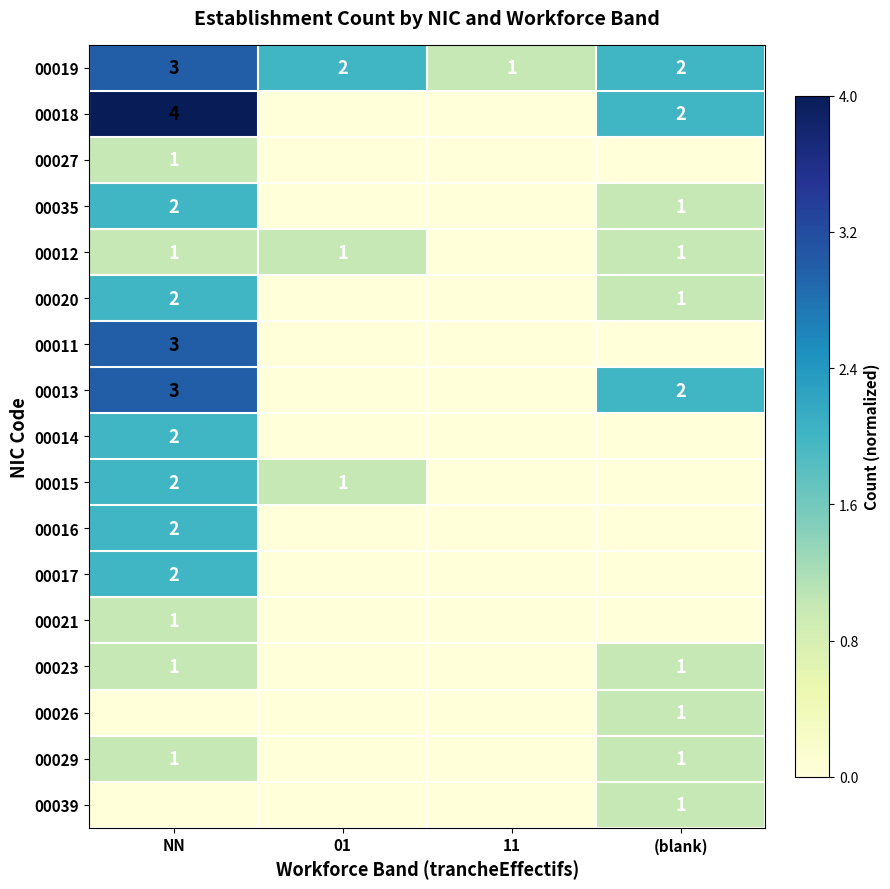

Is it true that 00019 equals 2 at (blank)?

True